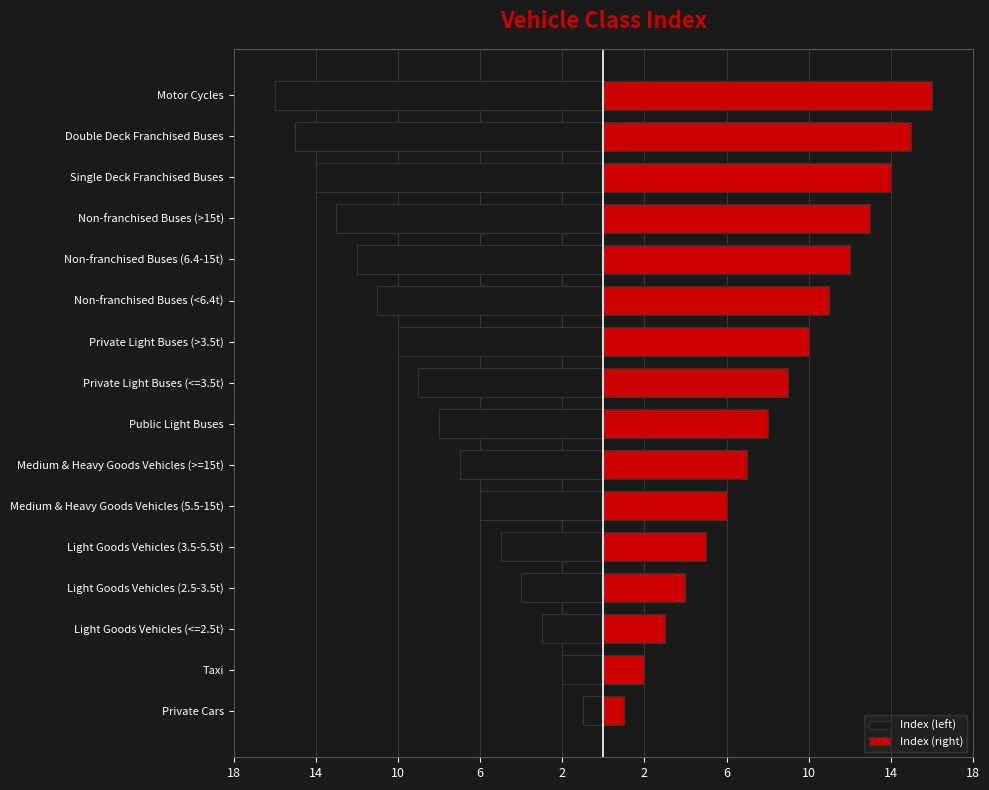

The value of Index (right) at Taxi is 2. True or false?

True